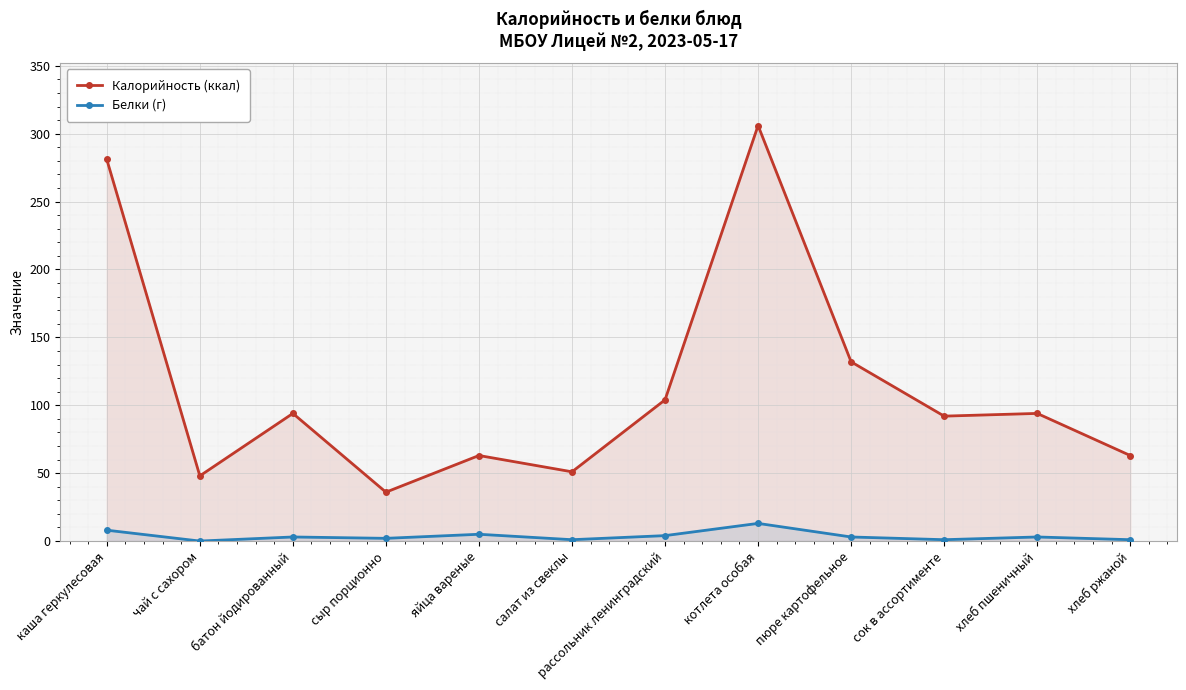

True or false: Белки (г) and Калорийность (ккал) intersect in this chart.

False